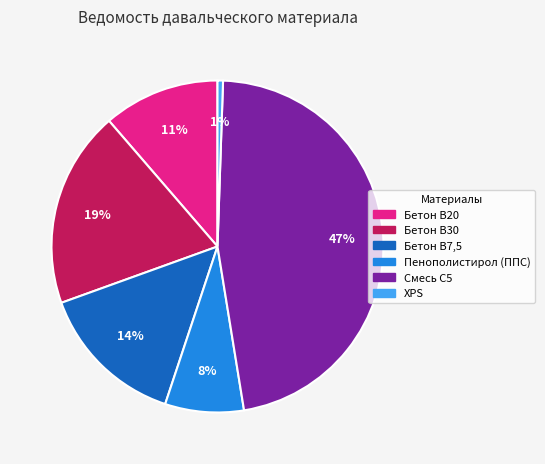

Which has a higher value, Смесь С5 or Бетон В20?

Смесь С5